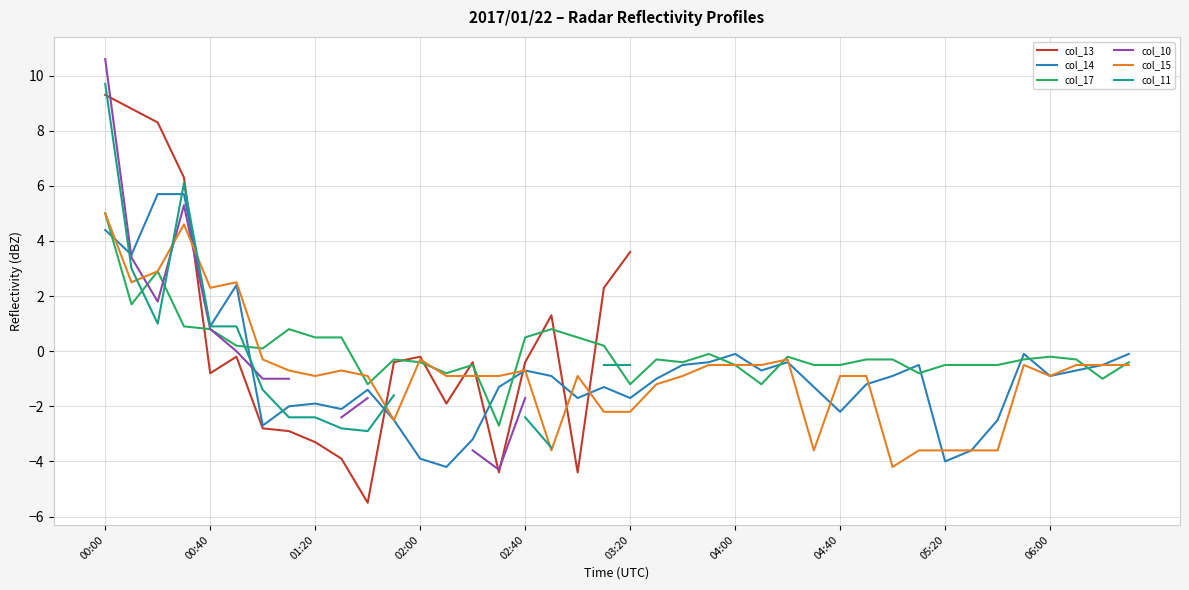

True or false: col_15 has more than 0 interior local peaks.

True